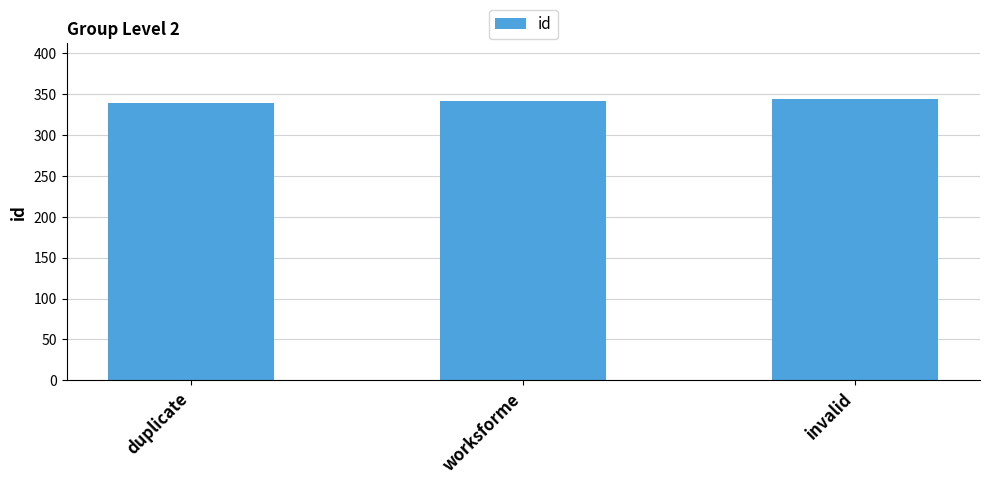

What is the change in value from duplicate to worksforme?

+2